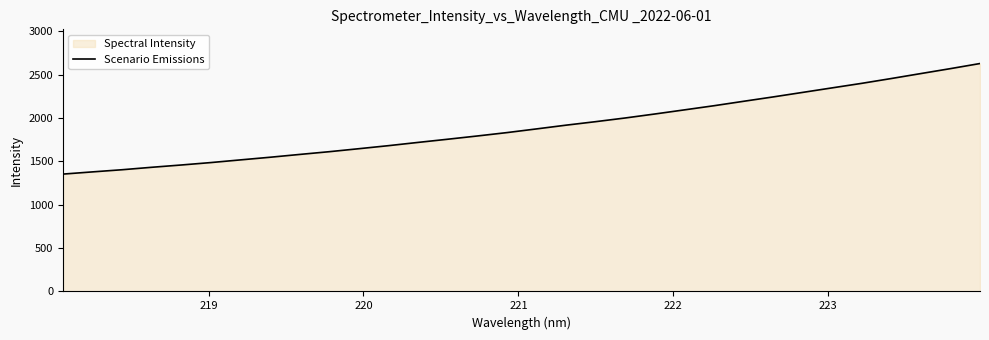

What is the maximum value shown in the chart?

2629.2